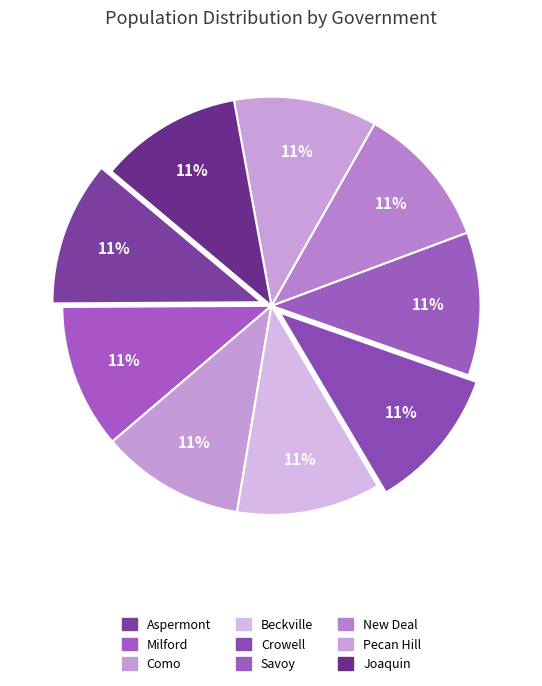

What percentage is NOT represented by Aspermont?

88.8%